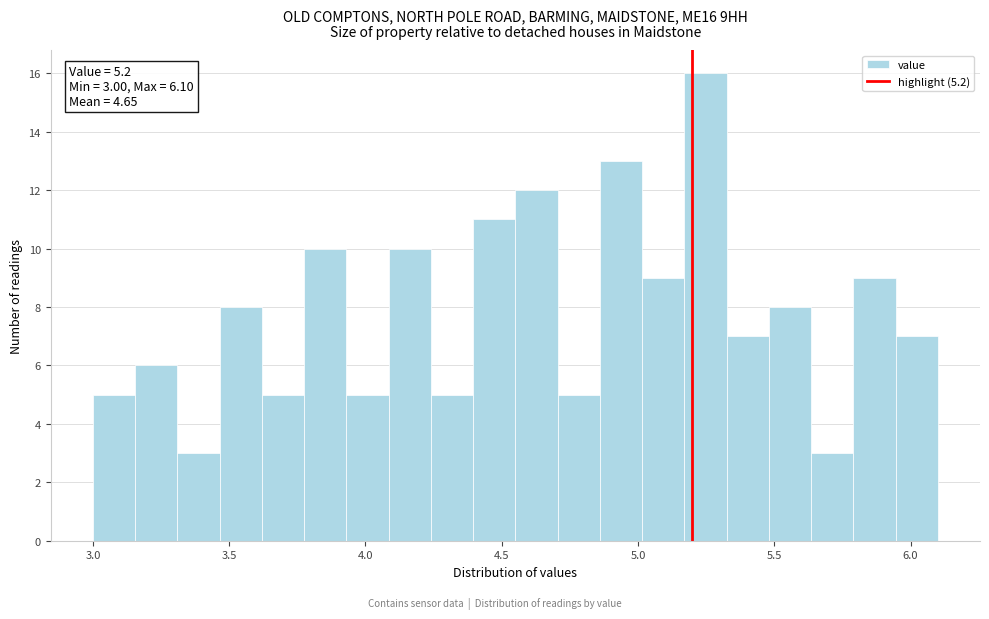

Around what value on the x-axis is the tallest bar? Give the approximate position of its centre, as read against the axis.

5.25